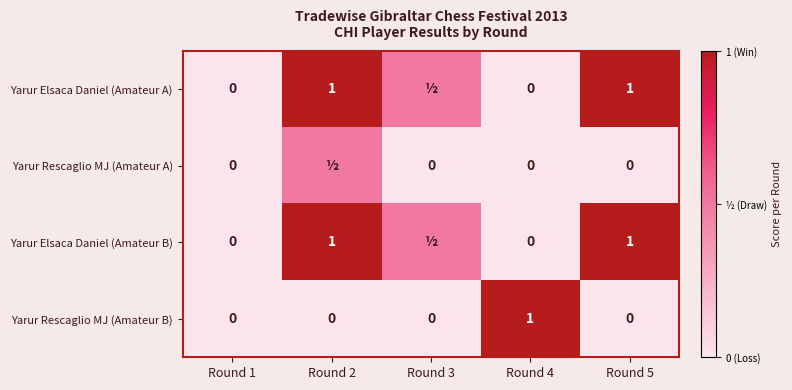

The Yarur Rescaglio MJ (Amateur B) series shows 0.0 at Round 1. True or false?

True